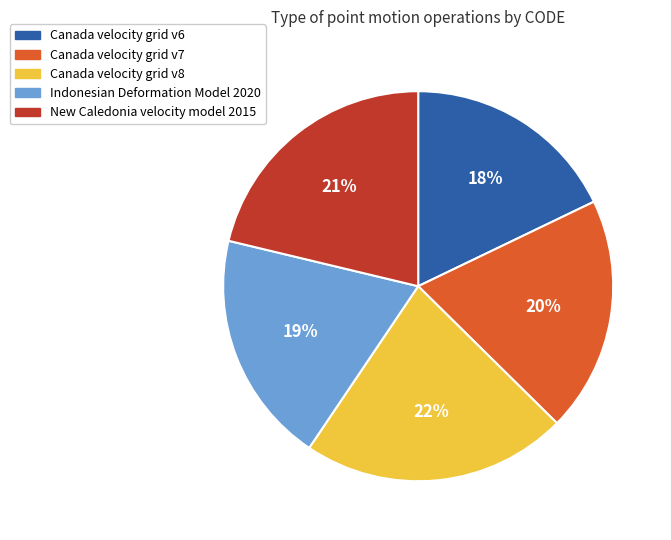

How many slices are in this pie chart?

5